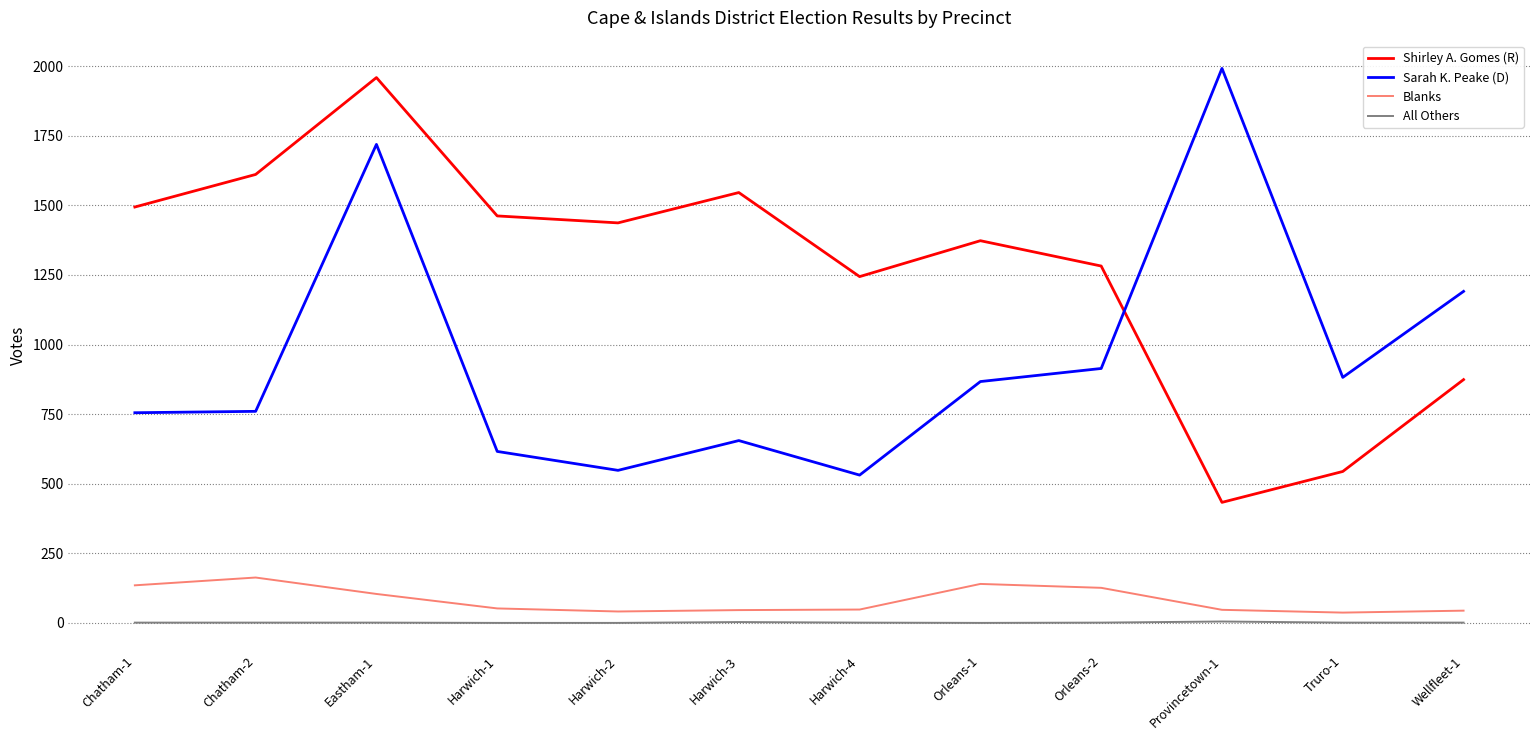

What is the total value across all series at Harwich-3?

2250